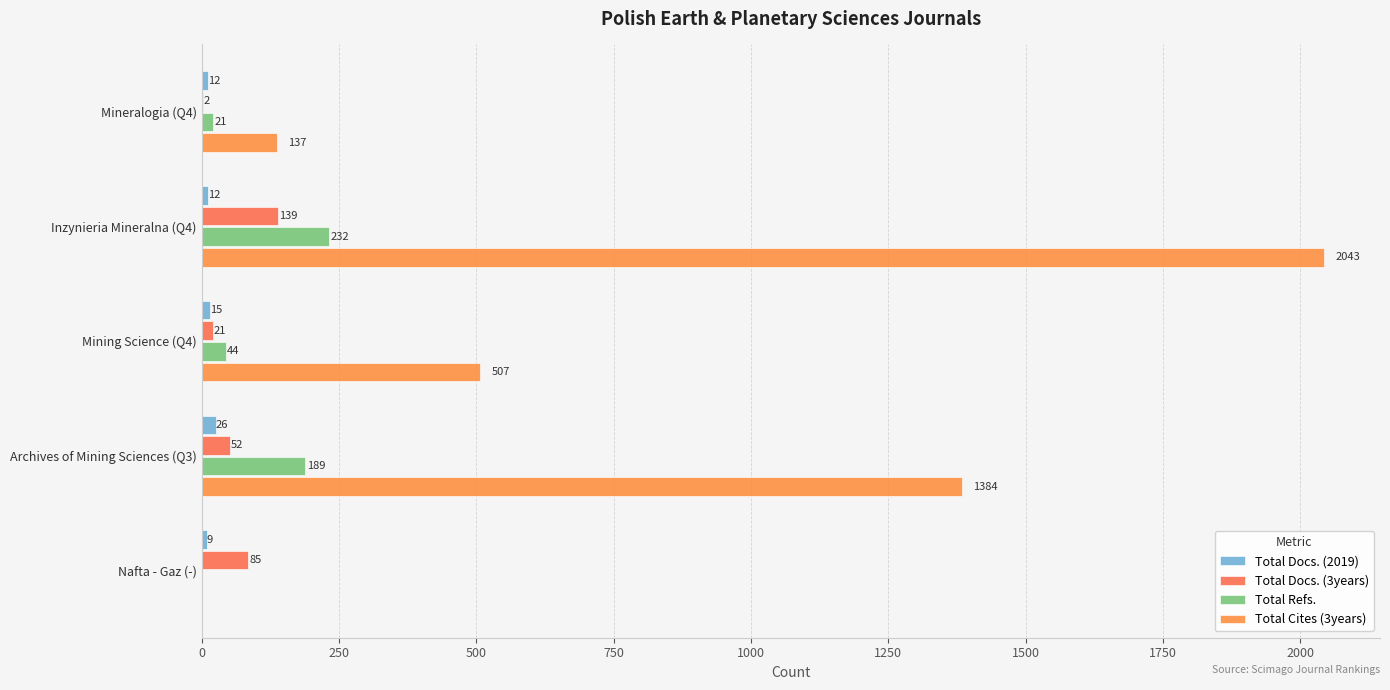

How many distinct data groups are displayed?

4